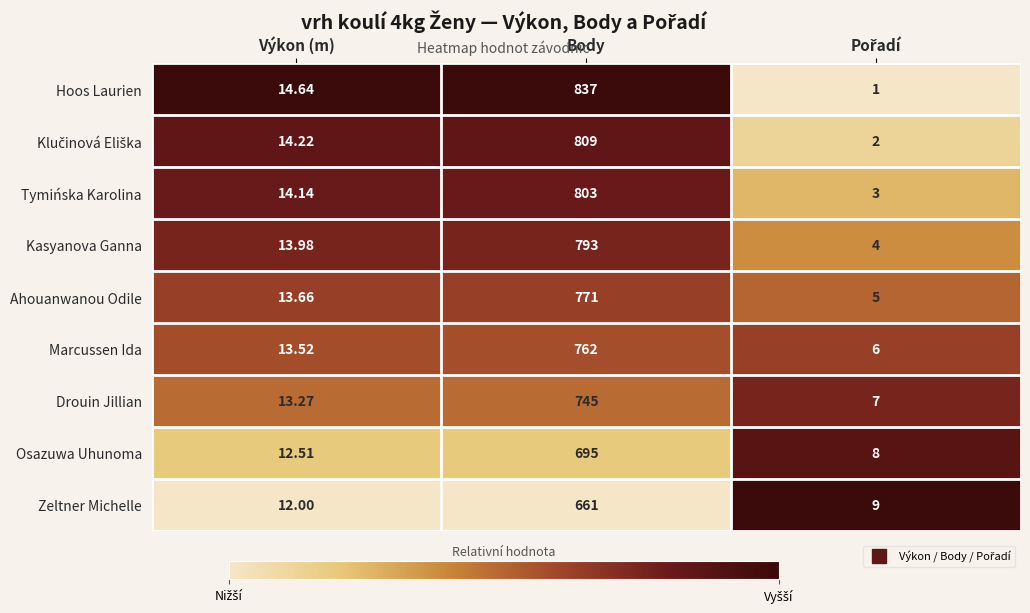

At which category does the chart reach its peak across all series?

Body